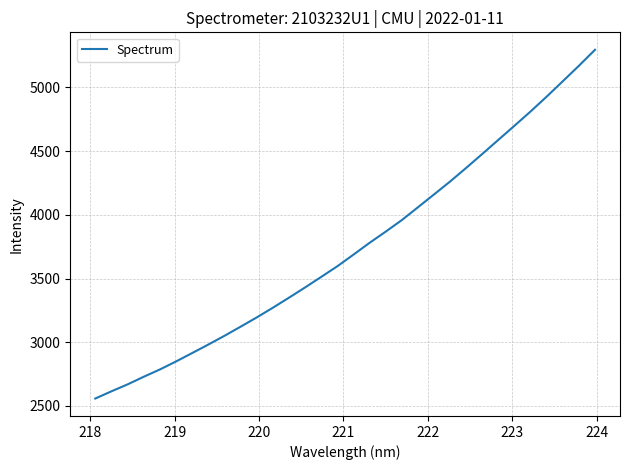

What is the difference between the maximum and minimum values?

2736.0